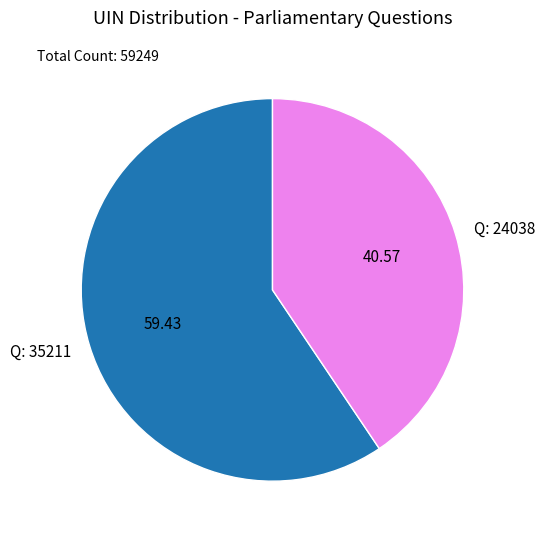

How many slices are in this pie chart?

2